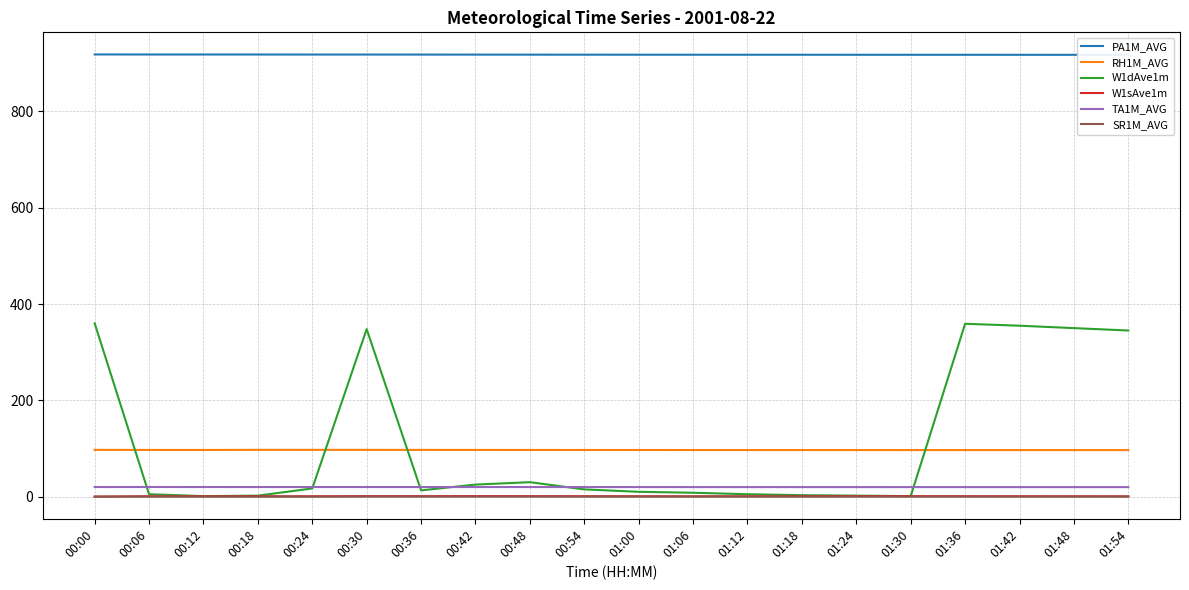

What is the label of the 1st point from the left?

00:00